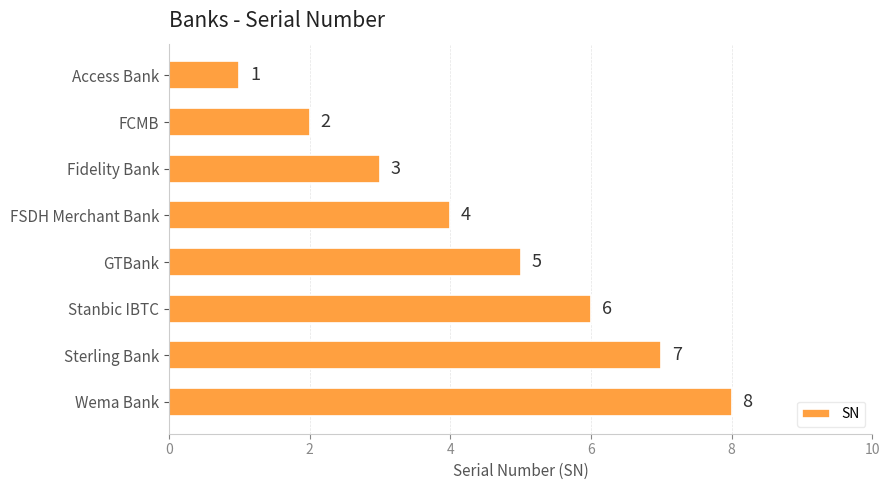

Which category has the highest value across all series?

Wema Bank